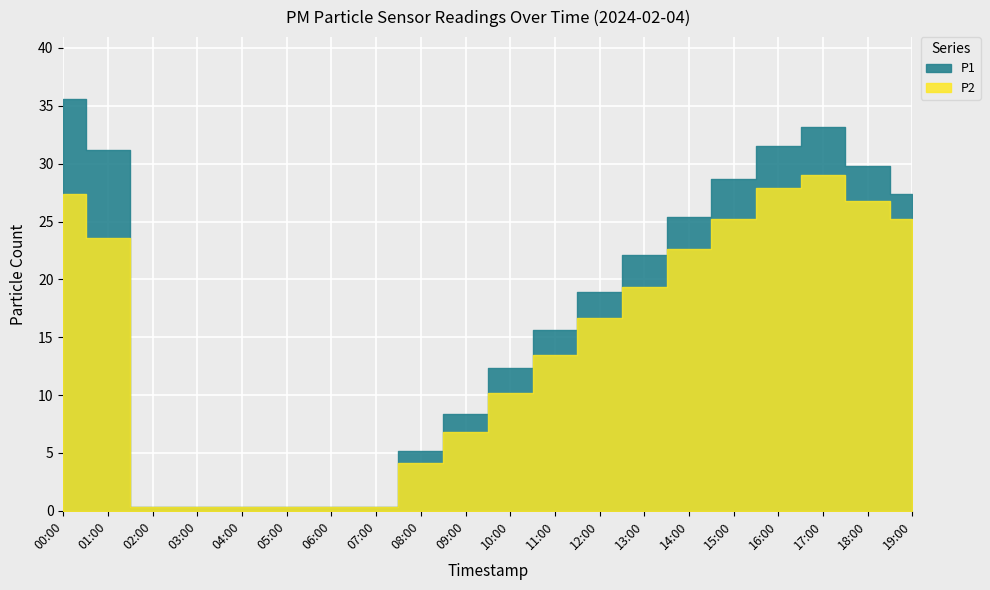

True or false: P2 and P1 intersect in this chart.

False